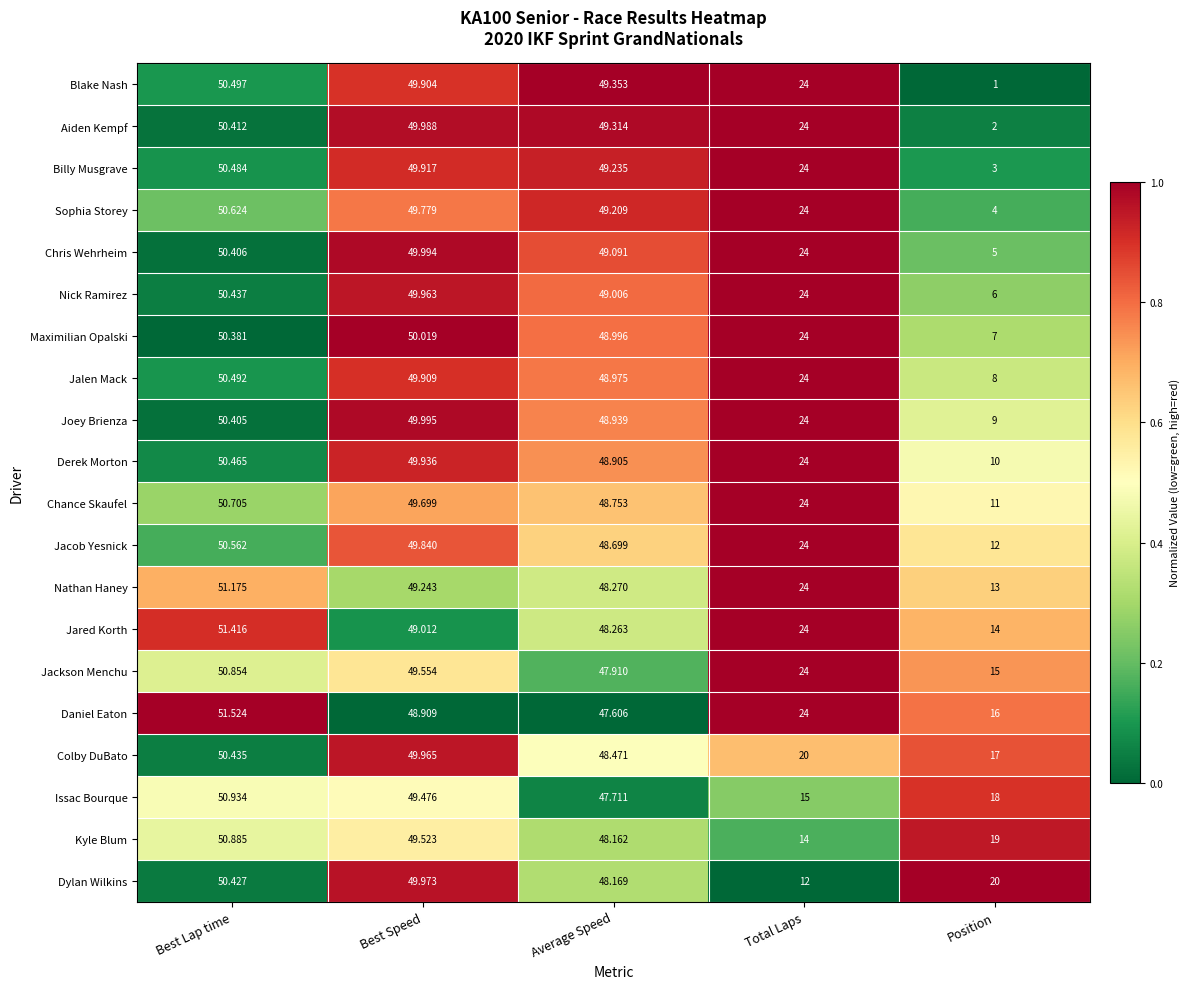

At which category is the sum across all series the highest?

Best Lap time